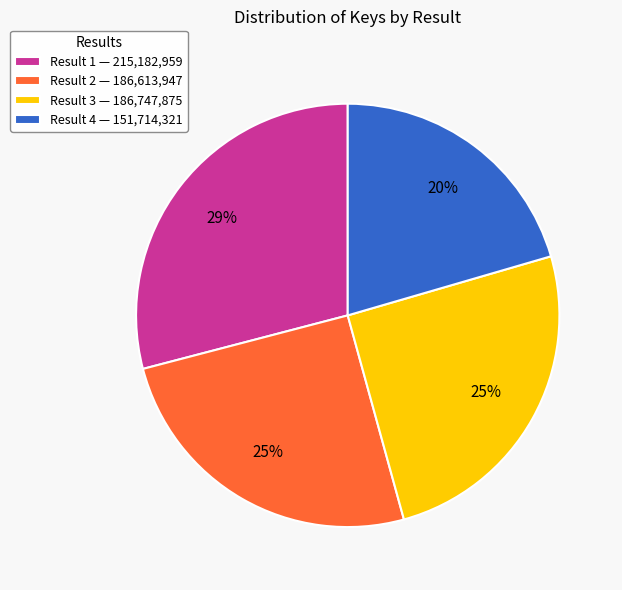

What percentage is the Result 4 — 151,714,321 slice, to the nearest percent?

20%